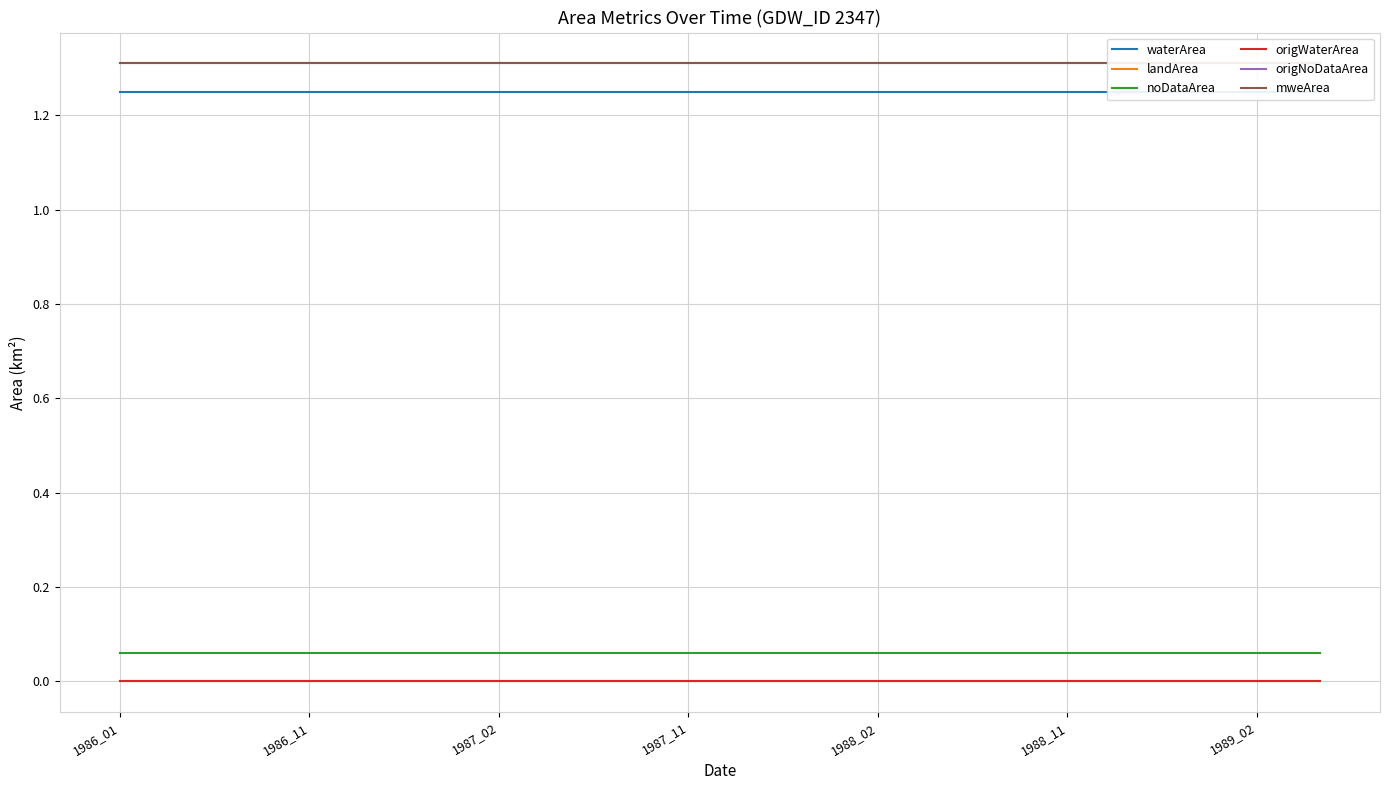

Between 1986_01 and 1987_02, which series saw the biggest shift?

waterArea